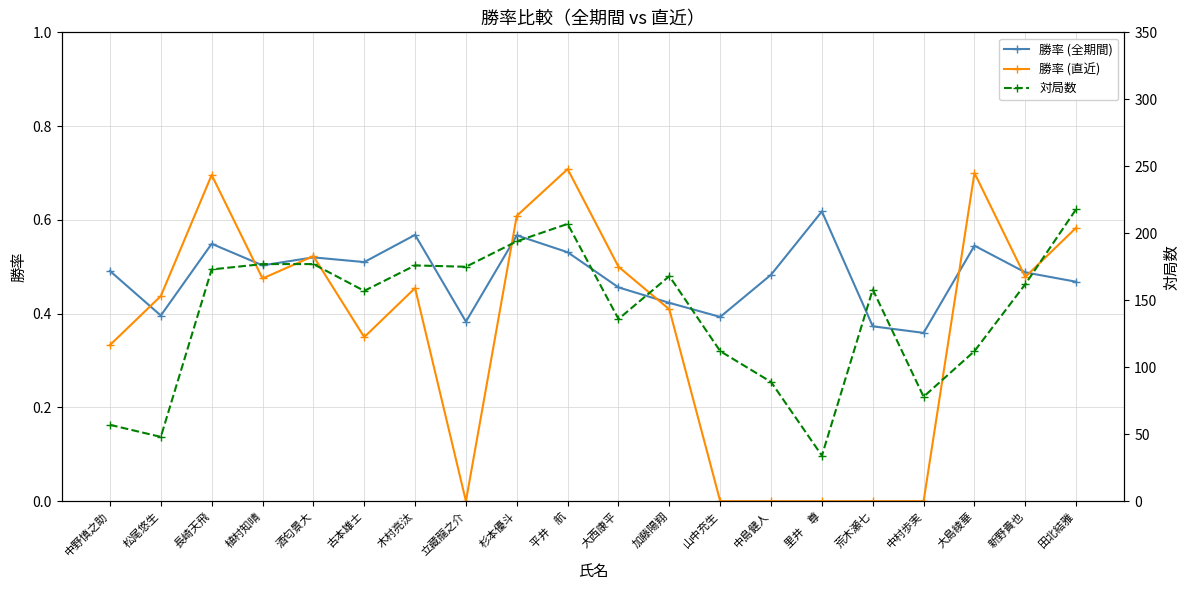

What is the highest value of the 対局数 series?

218.0